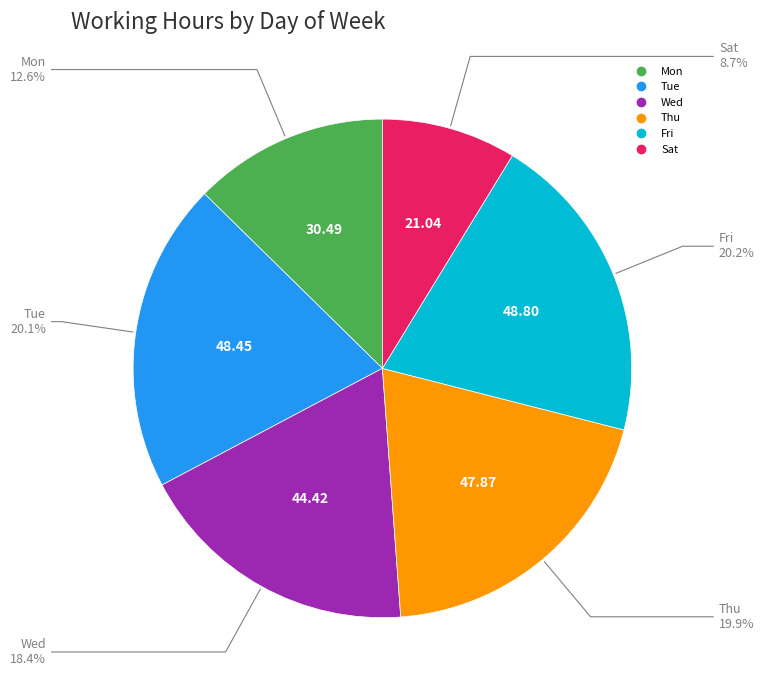

Is there any slice that represents more than half of the pie?

No